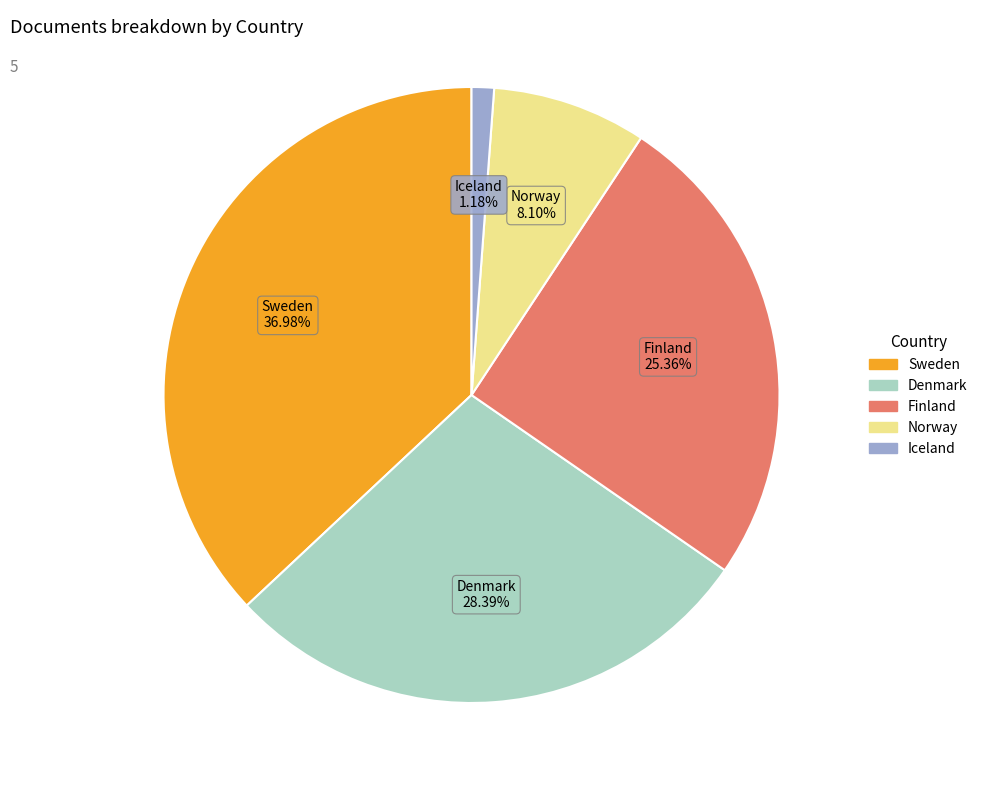

Rank the categories by value from lowest to highest.

Iceland, Norway, Finland, Denmark, Sweden